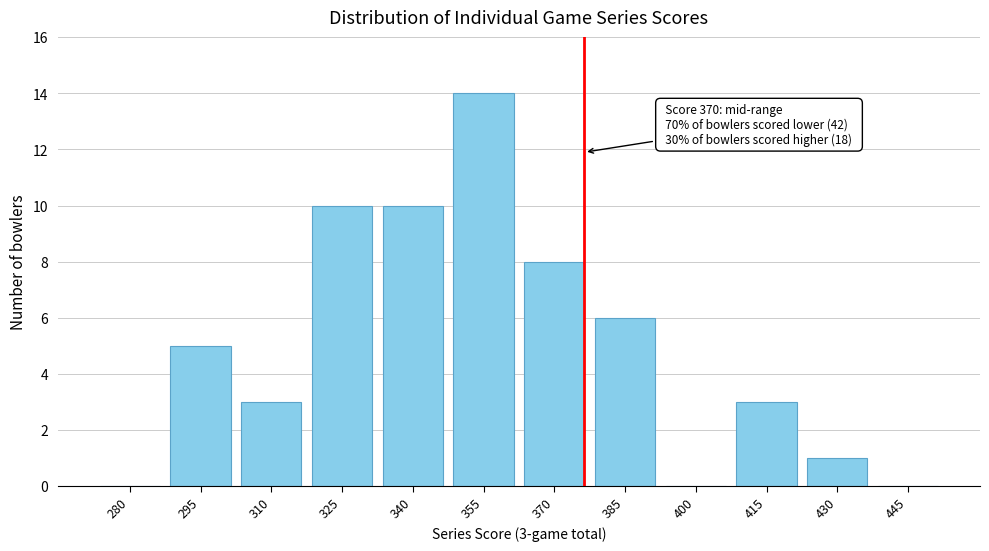

Reading left to right, what are all the values shown in this chart?

280=0	295=5	310=3	325=10	340=10	355=14	370=8	385=6	400=0	415=3	430=1	445=0